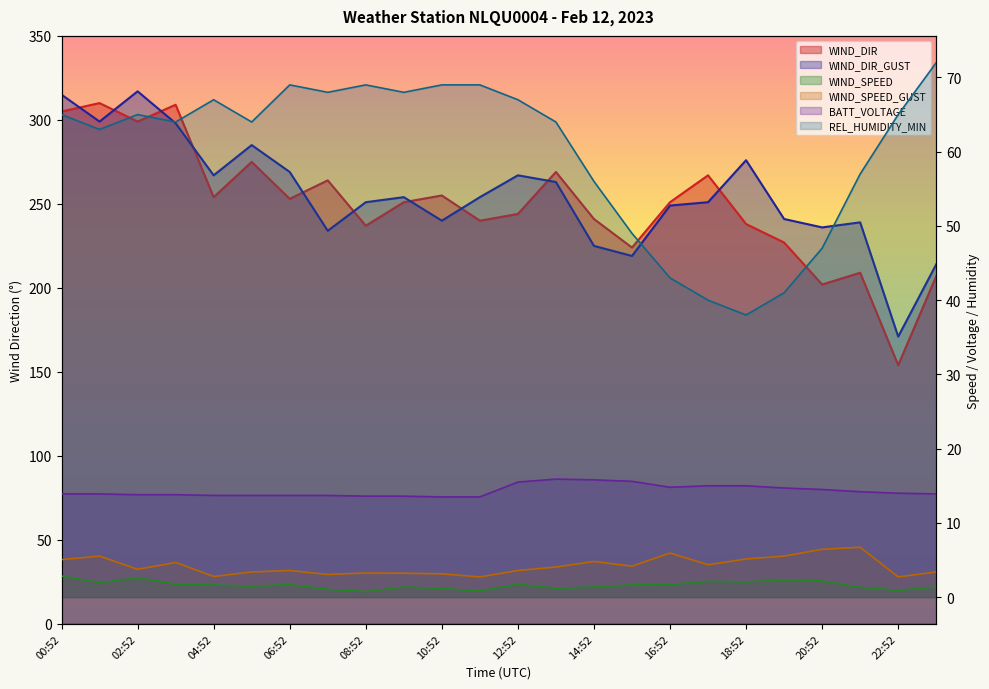

What is the difference between the maximum and second lowest values in the WIND_DIR series?

108.0